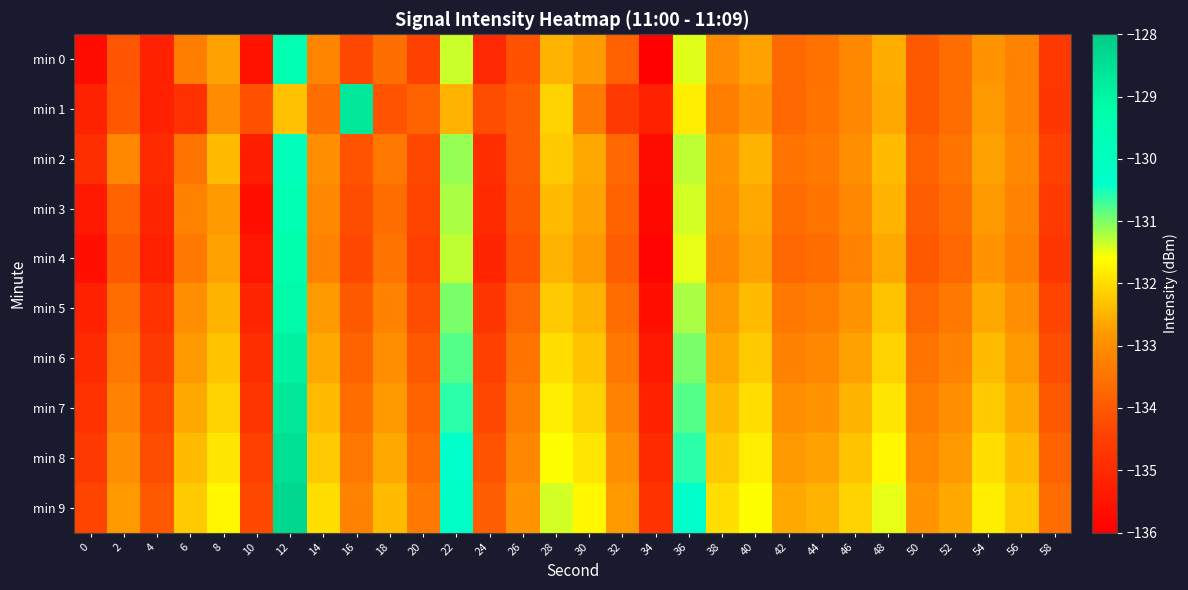

At which category is the sum across all series the highest?

12